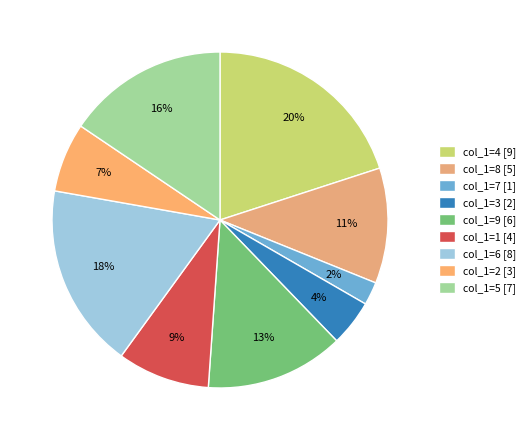

To the nearest percent, what portion does col_1=4 represent?

20%